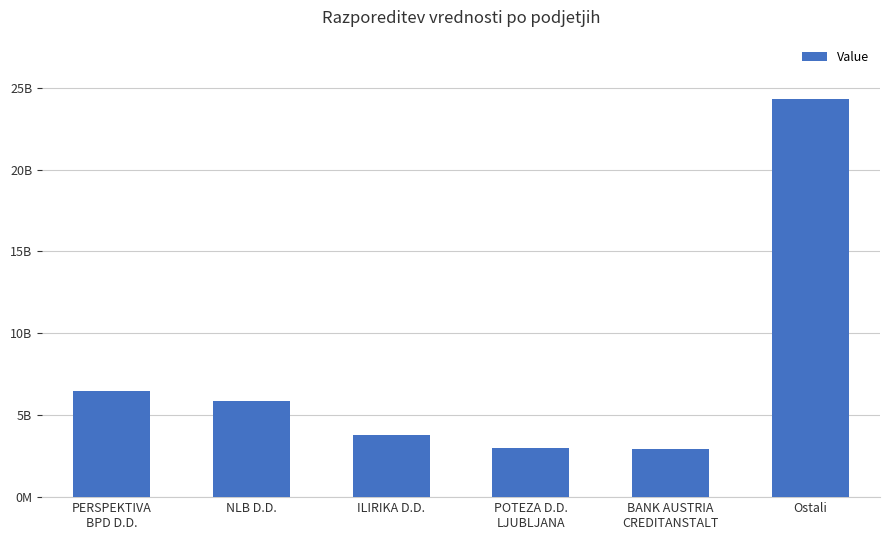

The chart shows a value of 1701309441.3 at BANK AUSTRIA
CREDITANSTALT. True or false?

False